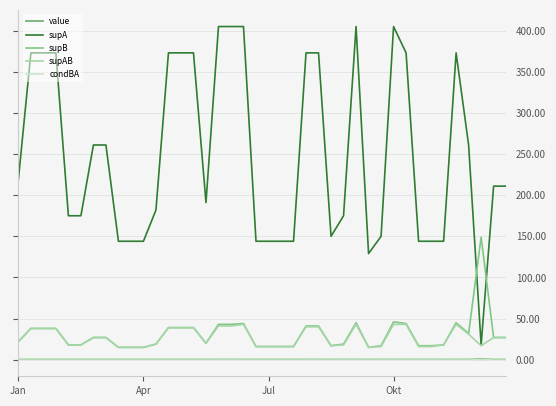

What is the difference between the maximum and minimum values in the supAB series?

28.0